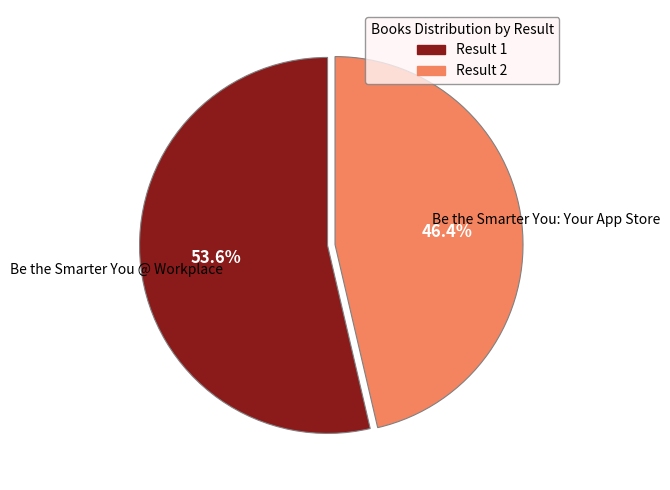

Is the sum of Result 2 and Result 1 greater than half?

Yes